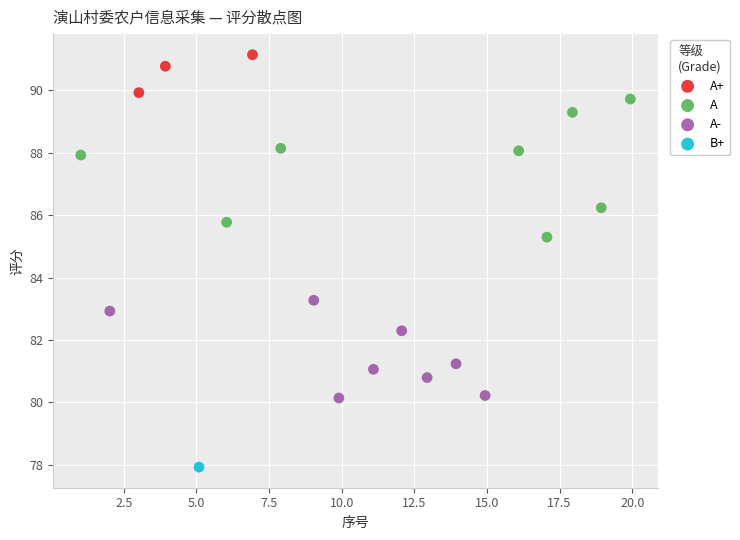

What are all the series names shown in the legend?

A+, A, A-, B+